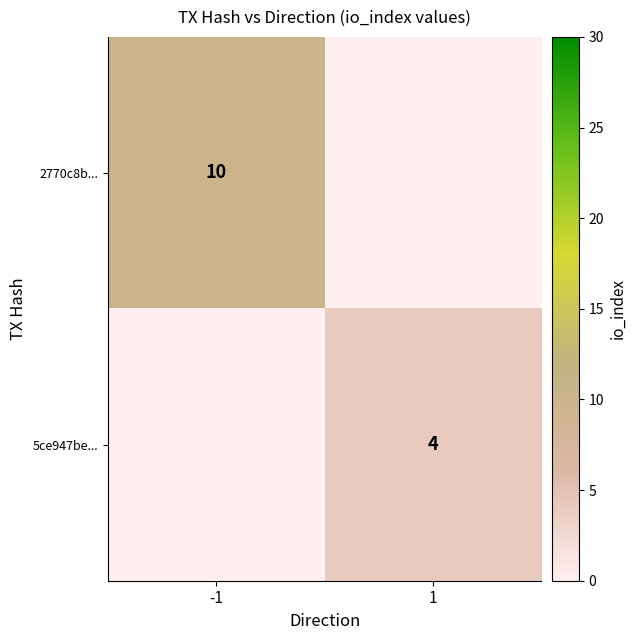

Is it true that 5ce947be... equals 1 at 1?

False